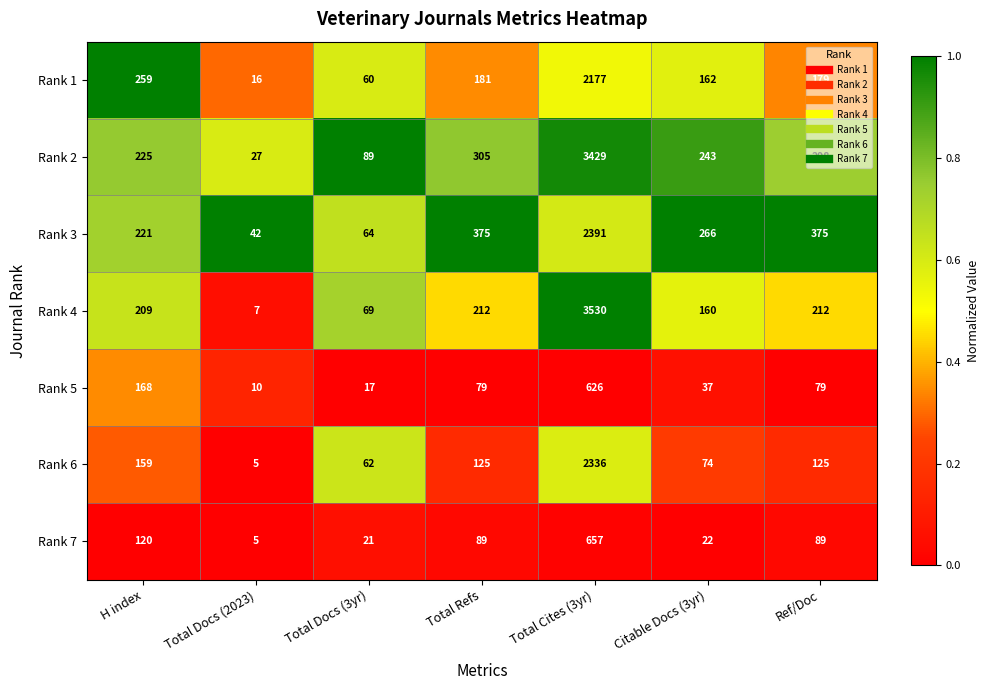

List the labels in order of Rank 1 value, smallest first.

Total Docs (2023), Total Docs (3yr), Citable Docs (3yr), Ref/Doc, Total Refs, H index, Total Cites (3yr)